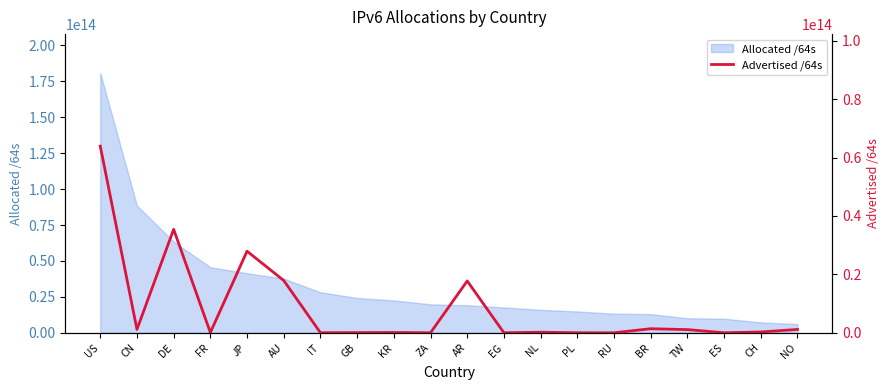

The Allocated /64s series shows 10127533211648 at TW. True or false?

True